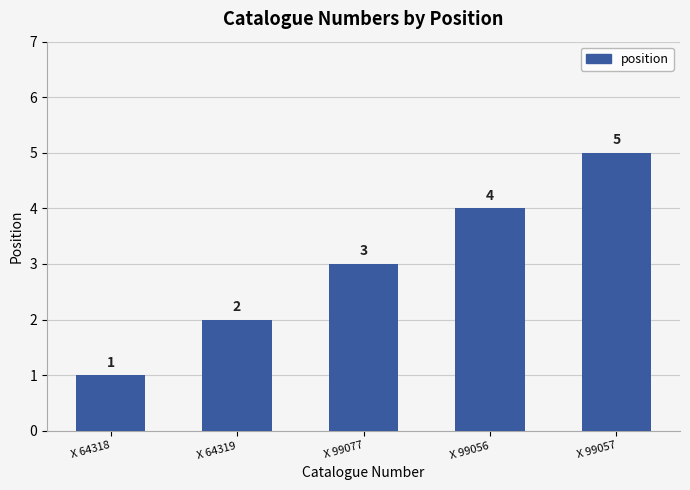

What is the difference between the maximum and minimum values?

4